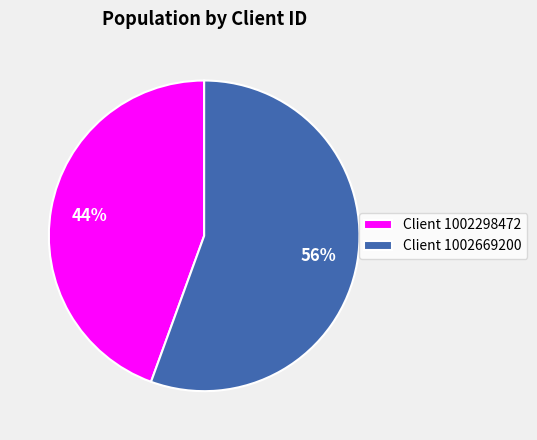

What percentage is the Client 1002298472 slice, to the nearest percent?

44%